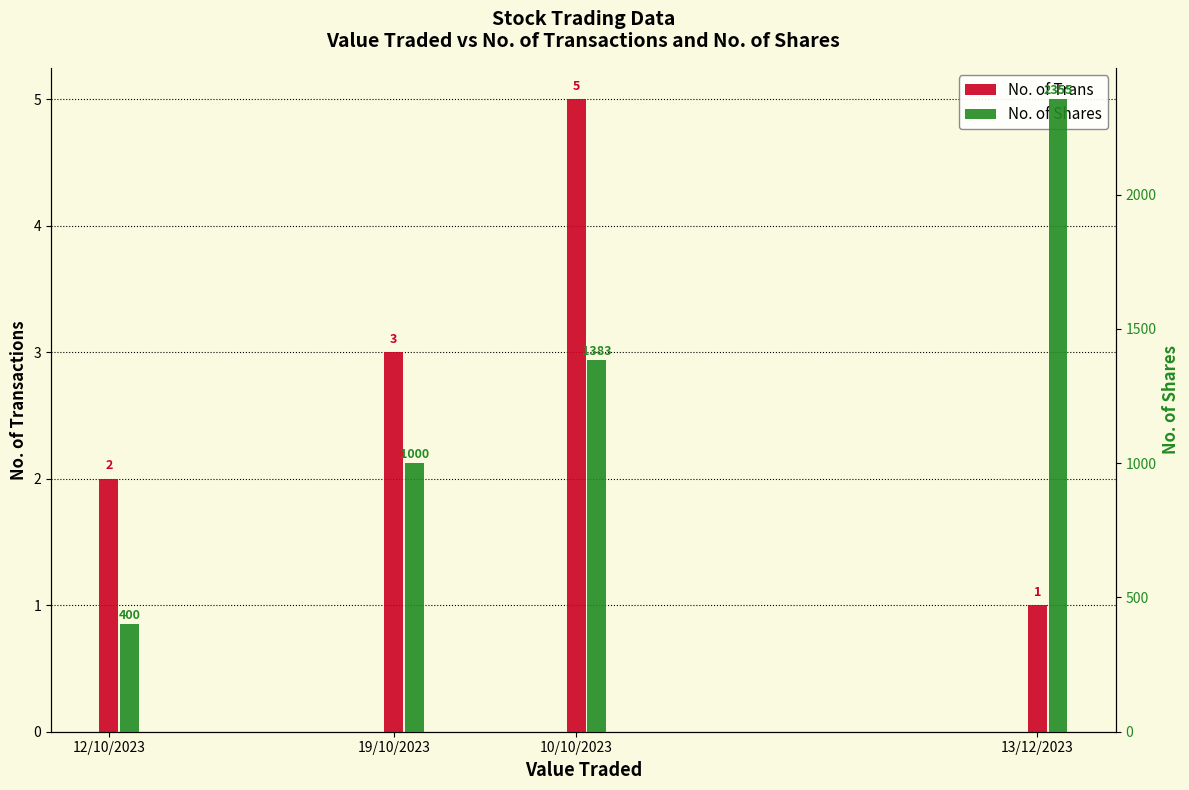

What is the spread (max minus min) of values at 10/10/2023?

1378